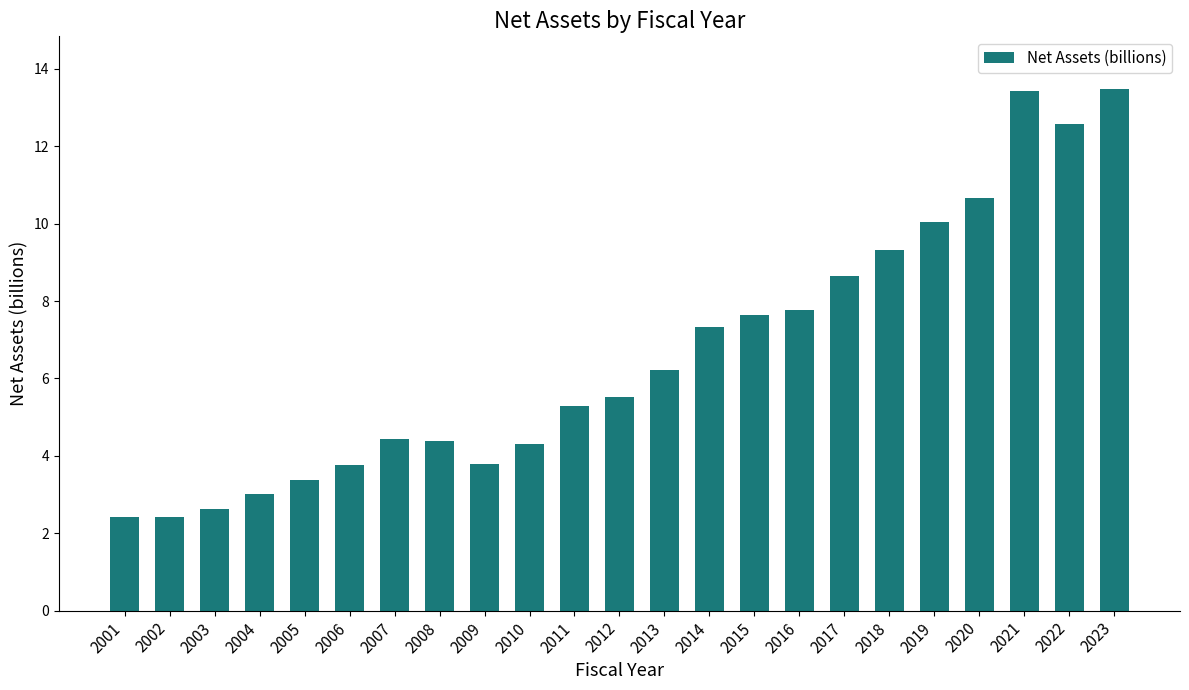

What is the difference between the maximum and minimum values?

11.1